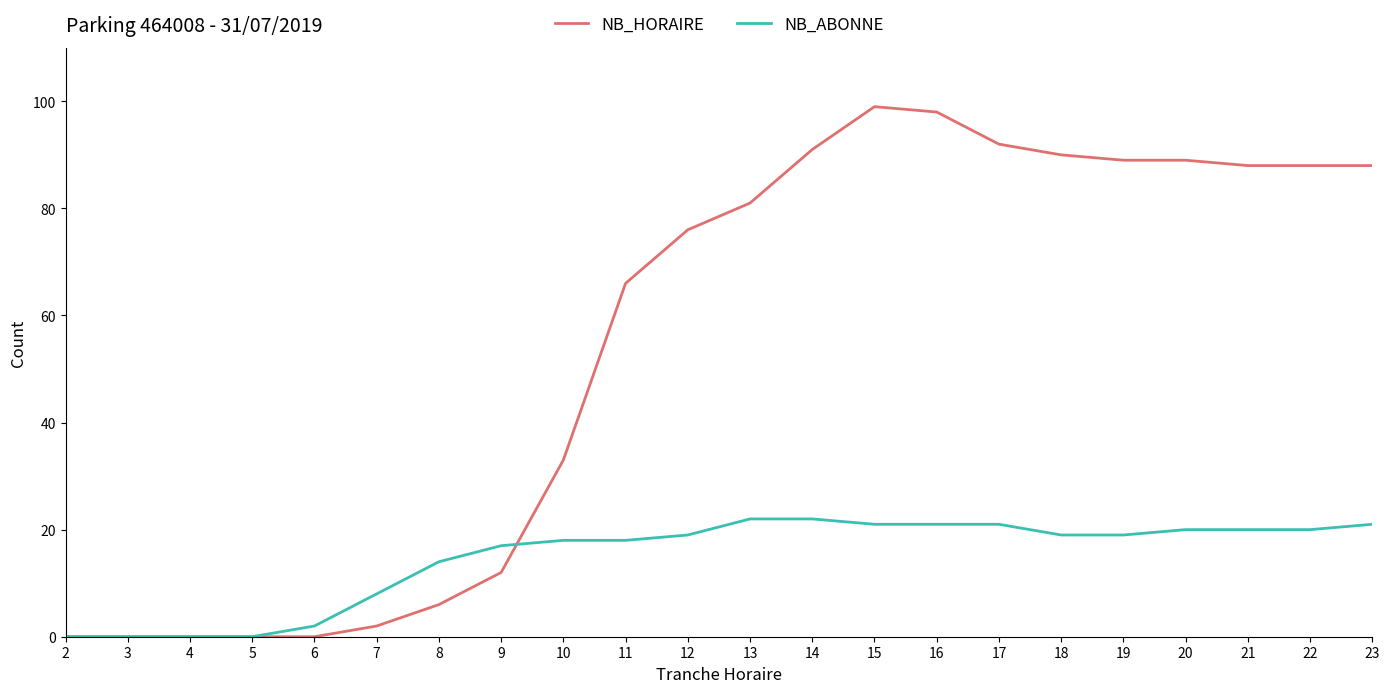

What is the greatest value displayed?

99